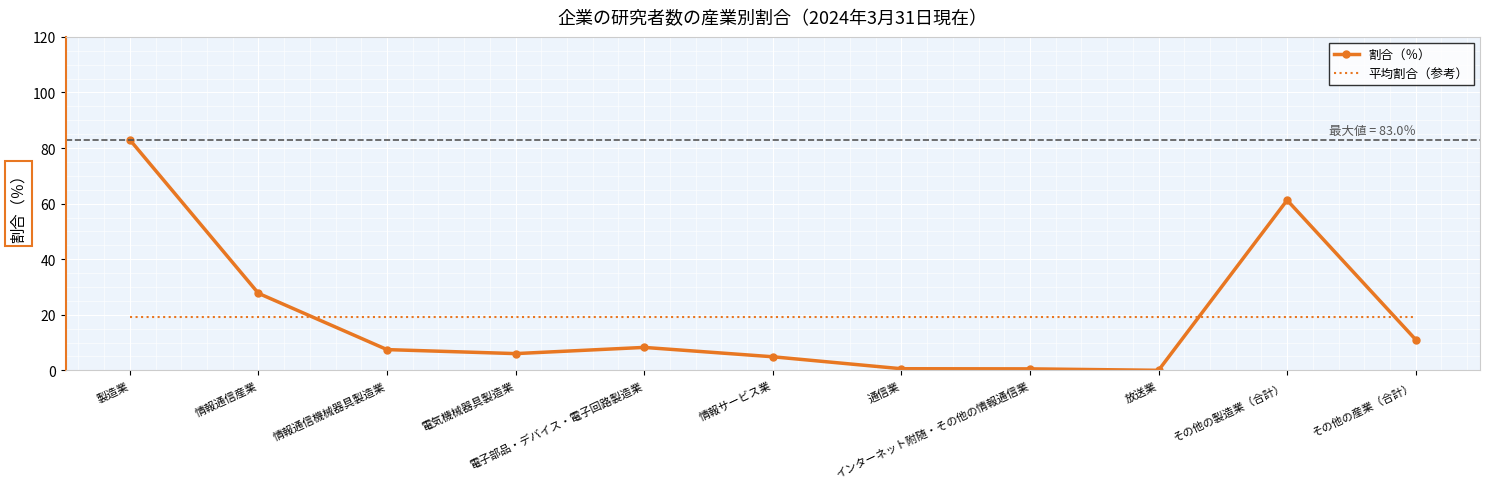

Which series changed the most between 電気機械器具製造業 and その他の製造業（合計）?

割合（％）